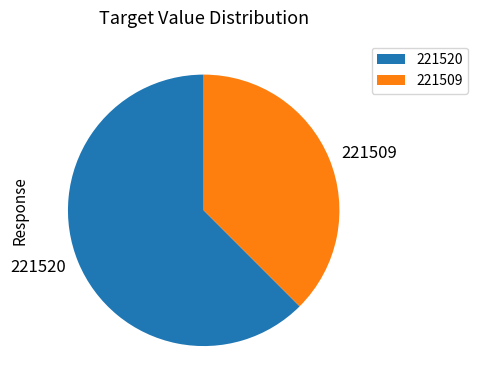

Is there a majority slice in this chart?

Yes